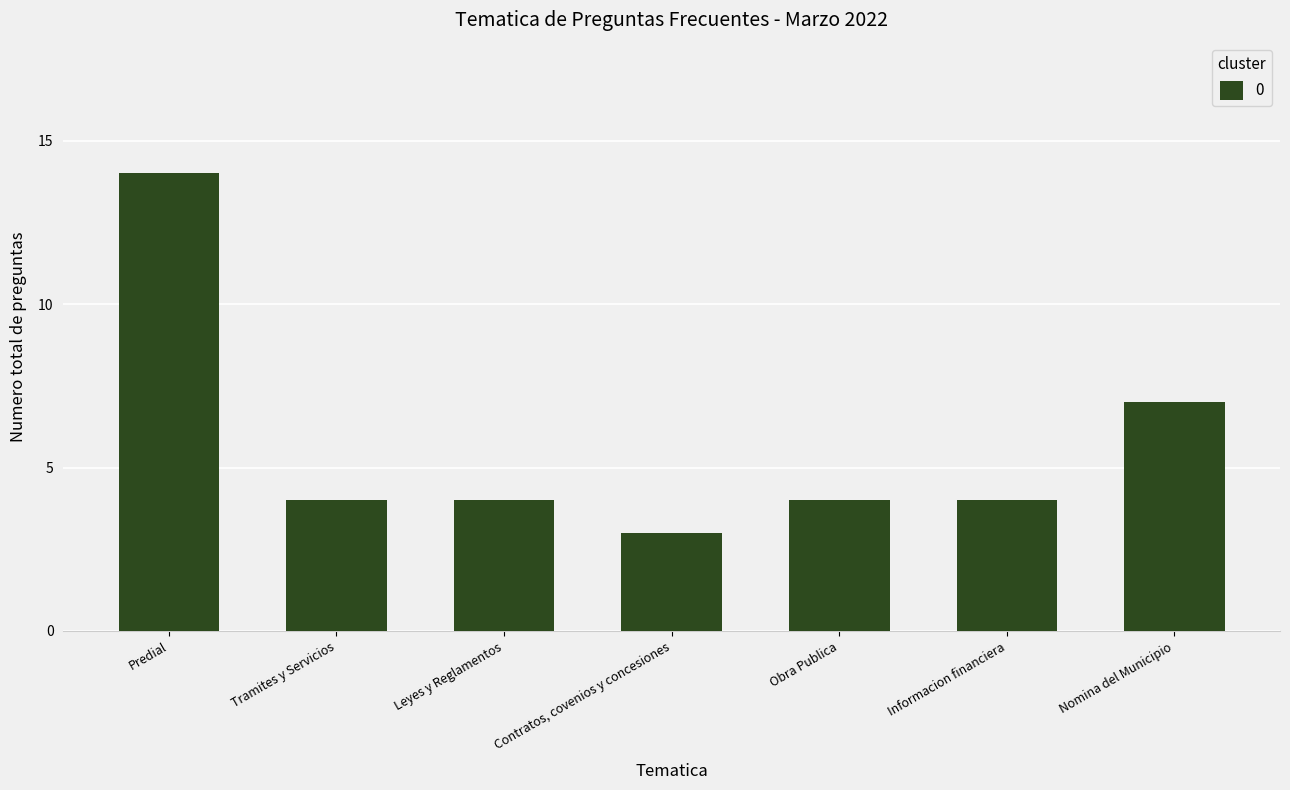

What is the label of the 7th bar from the right?

Predial